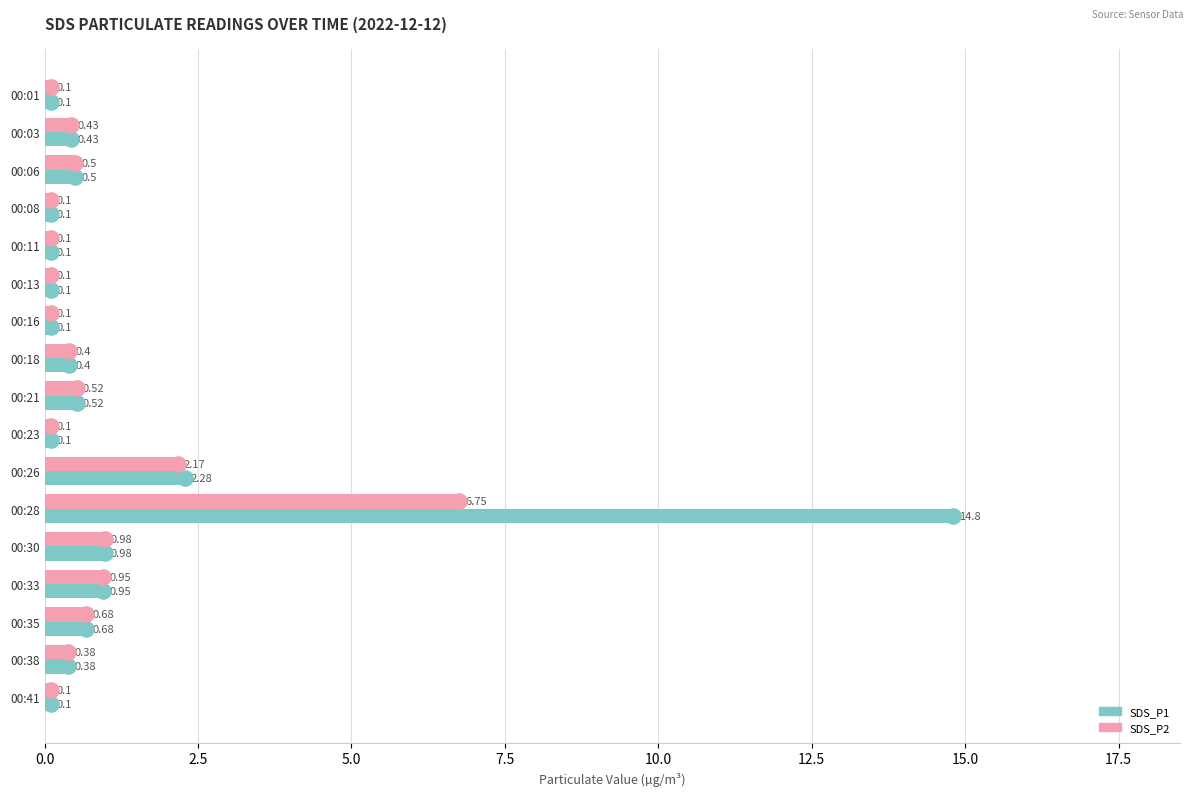

What are all the series names shown in the legend?

SDS_P1, SDS_P2